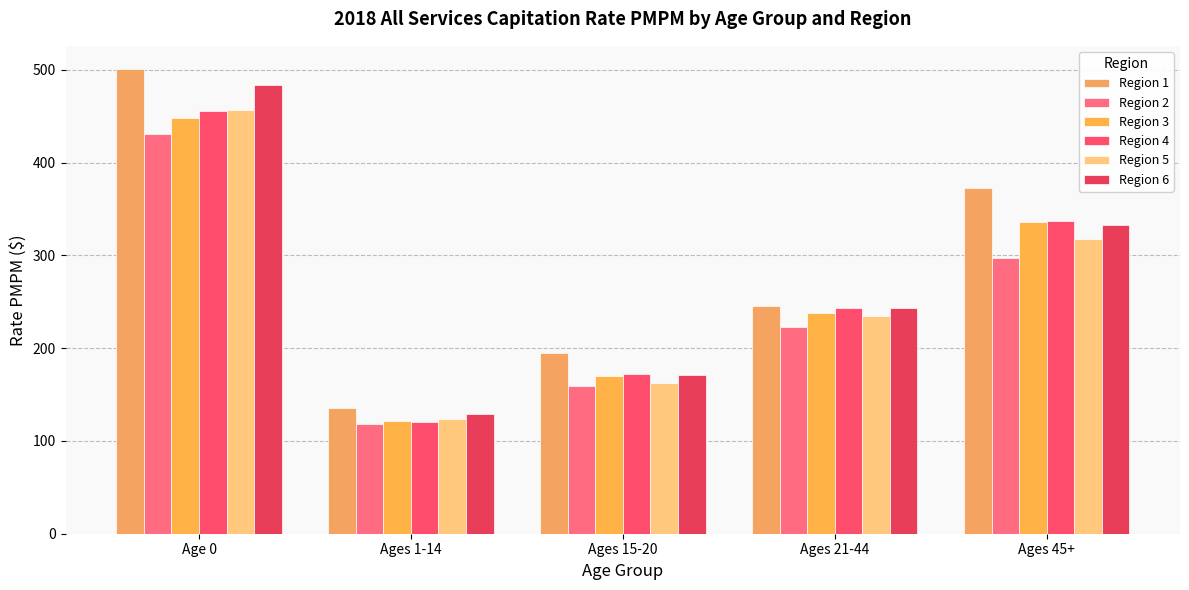

What is the difference between the Region 4 values at Ages 15-20 and Ages 45+?

164.1